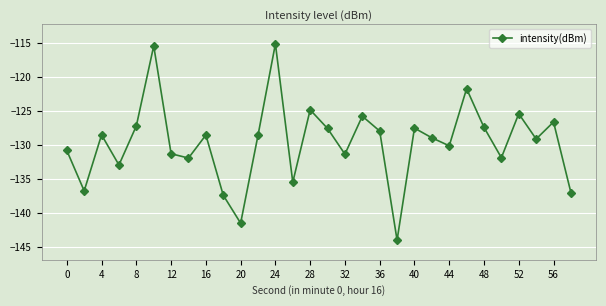

What is the maximum value shown in the chart?

-115.1